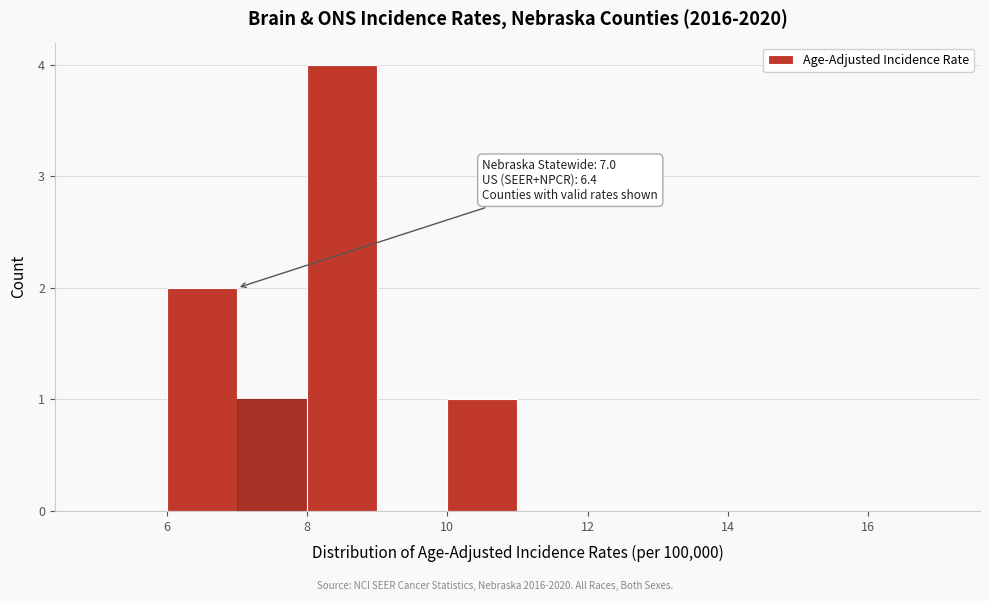

Over which range of the x-axis is the bar tallest?

8 to 9